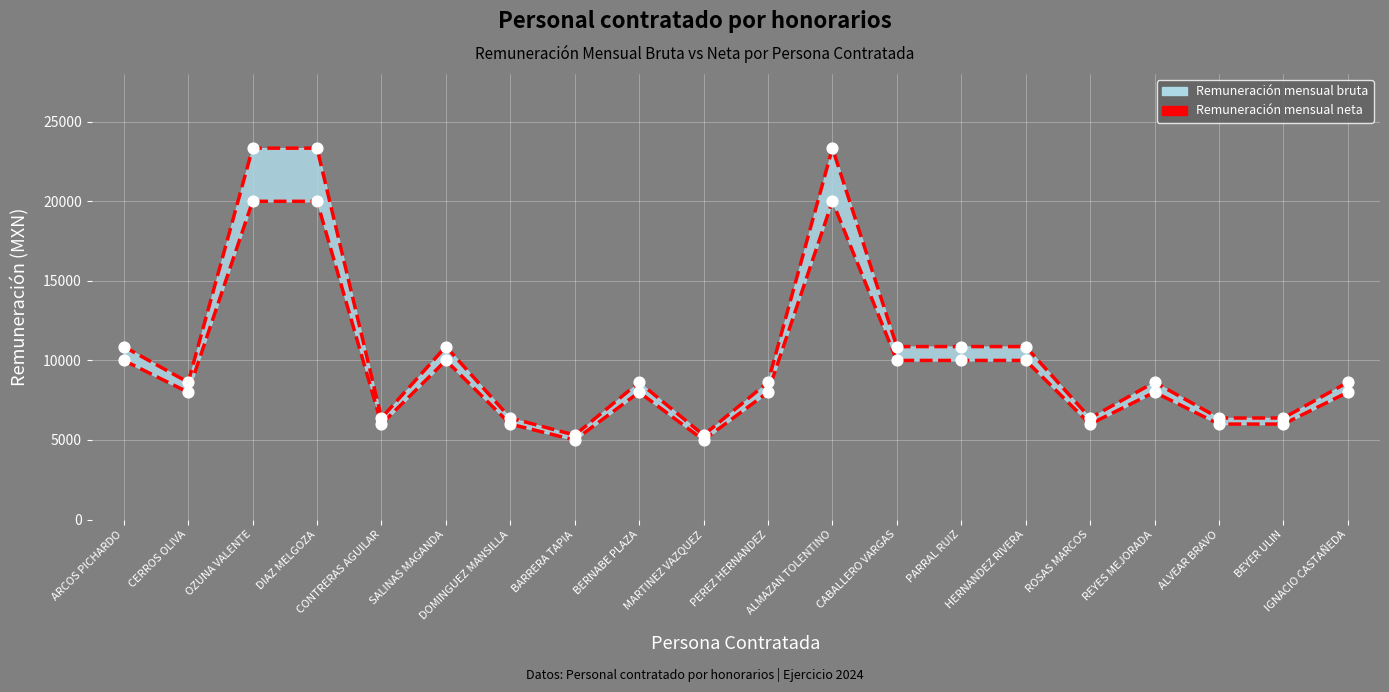

Approximately how many times larger is the value at CABALLERO VARGAS compared to MARTINEZ VAZQUEZ?

2.0